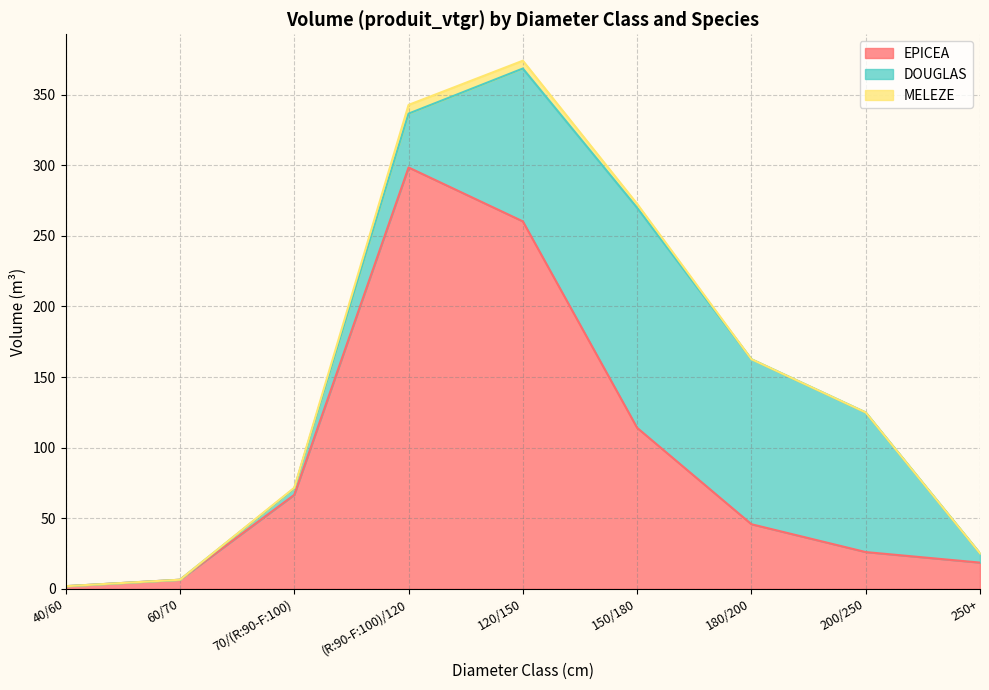

Which category has the highest value across all series?

(R:90-F:100)/120